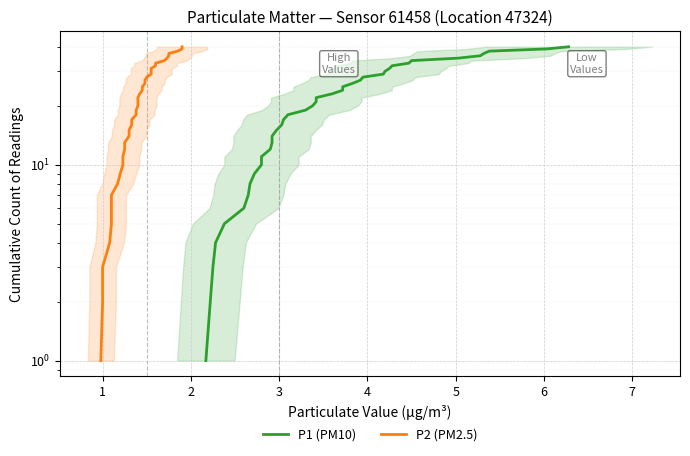

Is the value of P2 (PM2.5) at 26 greater than the value of P1 (PM10) at 26?

No